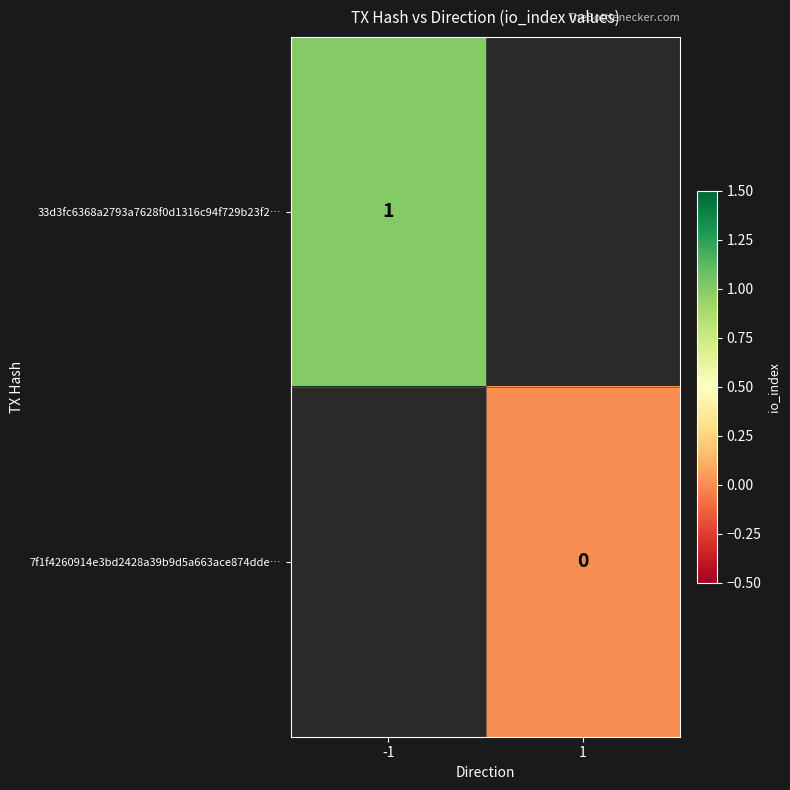

The 33d3fc6368a2793a7628f0d1316c94f729b23f2… series shows 1 at -1. True or false?

True